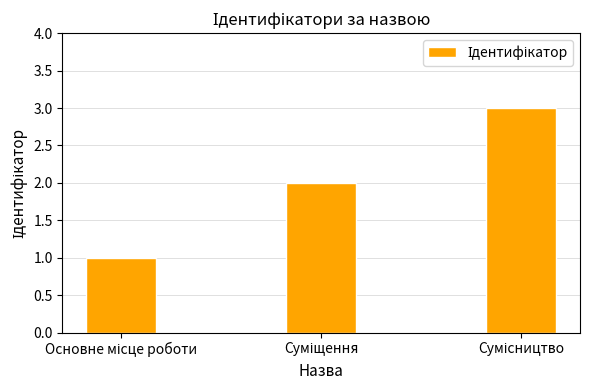

How many data points does each series have?

3